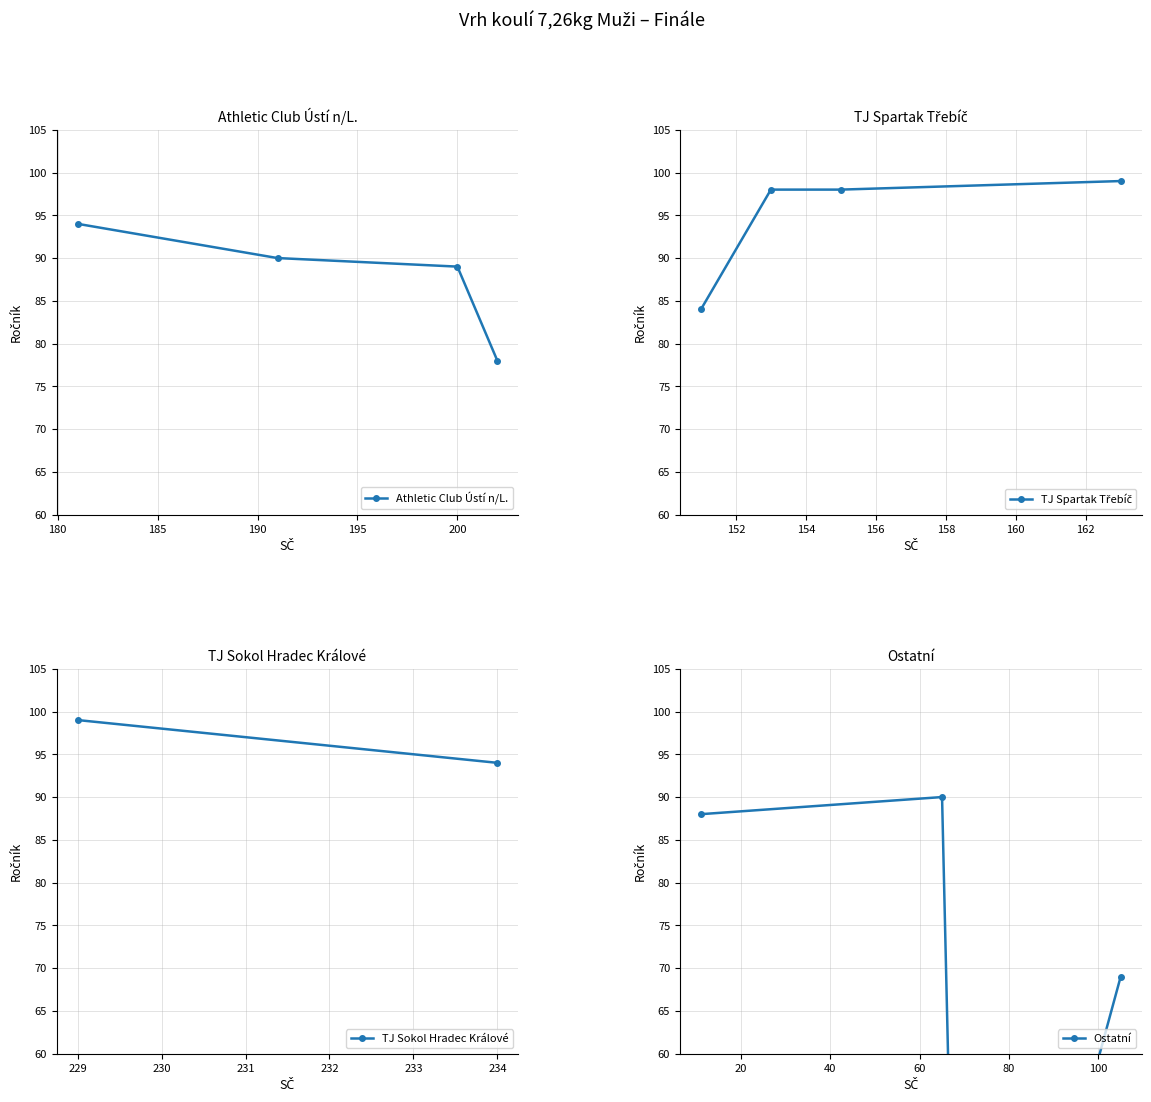

How many categories are shown in the chart?

14